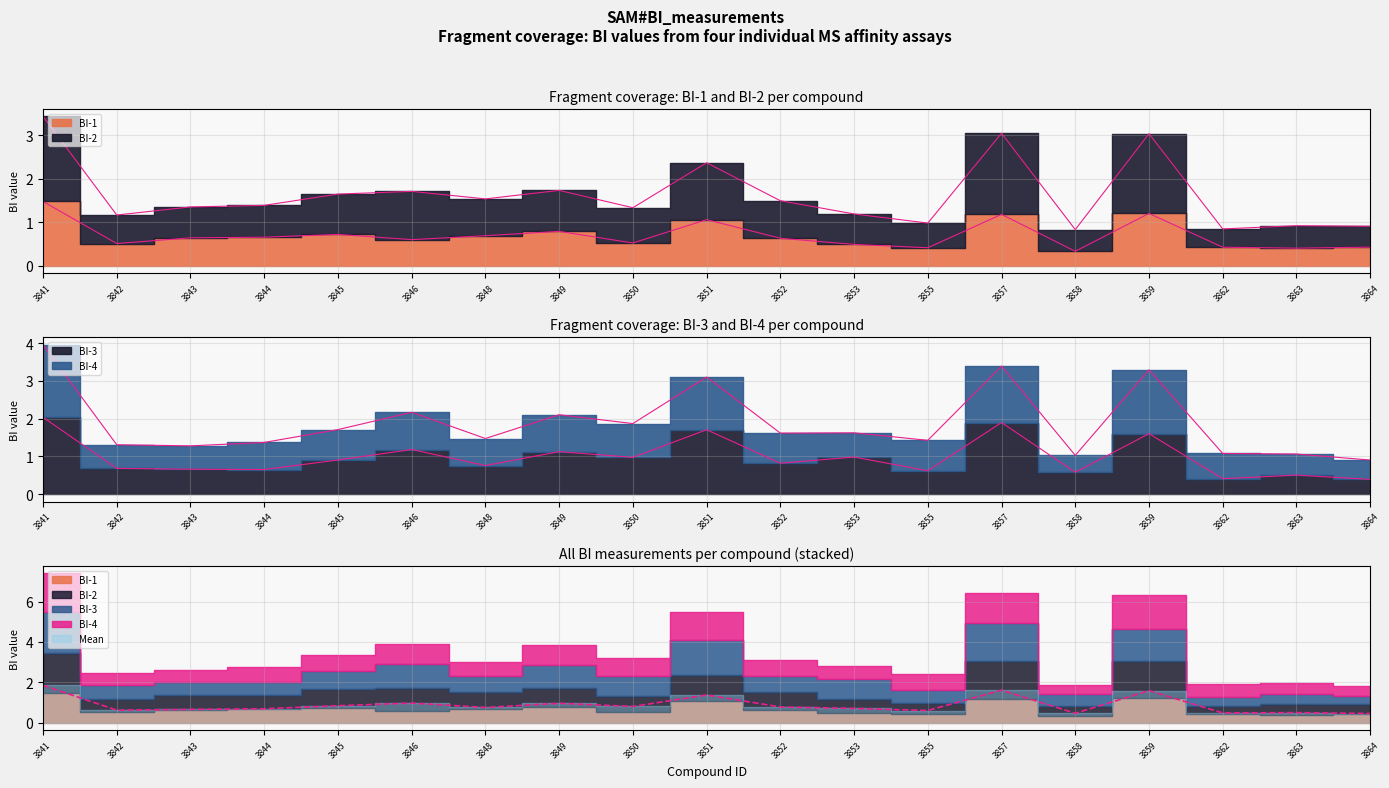

True or false: BI-2 and BI-3 intersect in this chart.

False